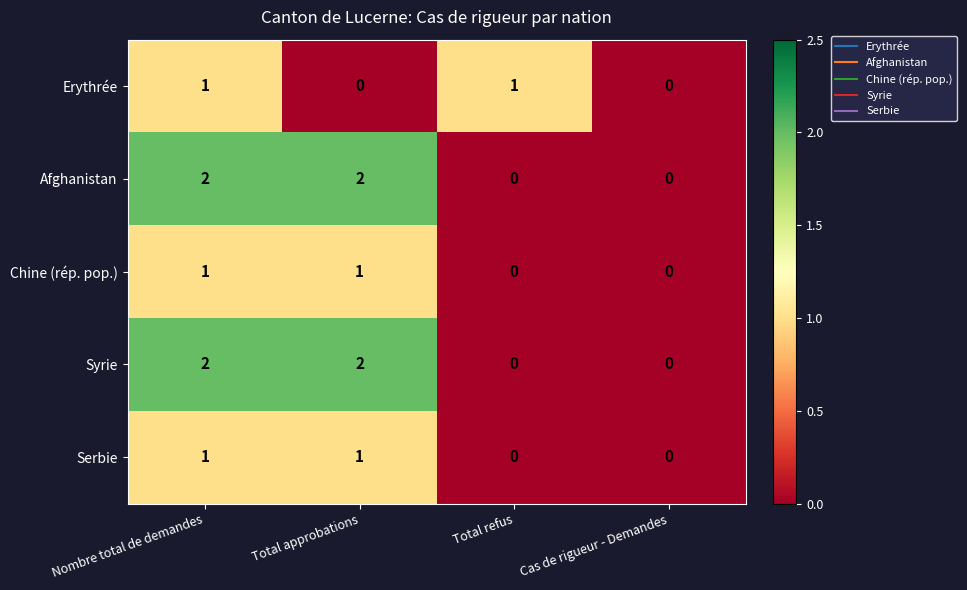

At which category is the sum across all series the highest?

Nombre total de demandes